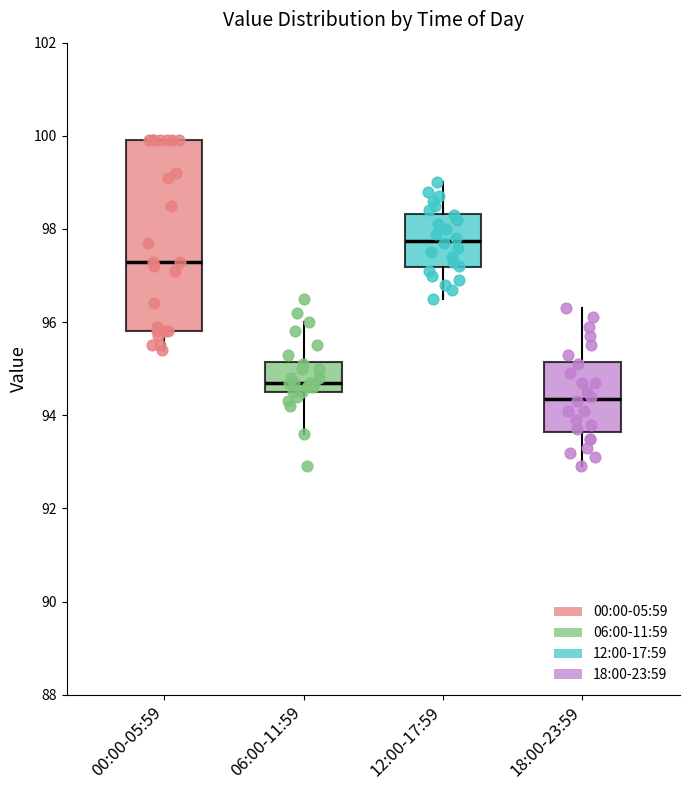

Which box has the highest median line?

12:00-17:59